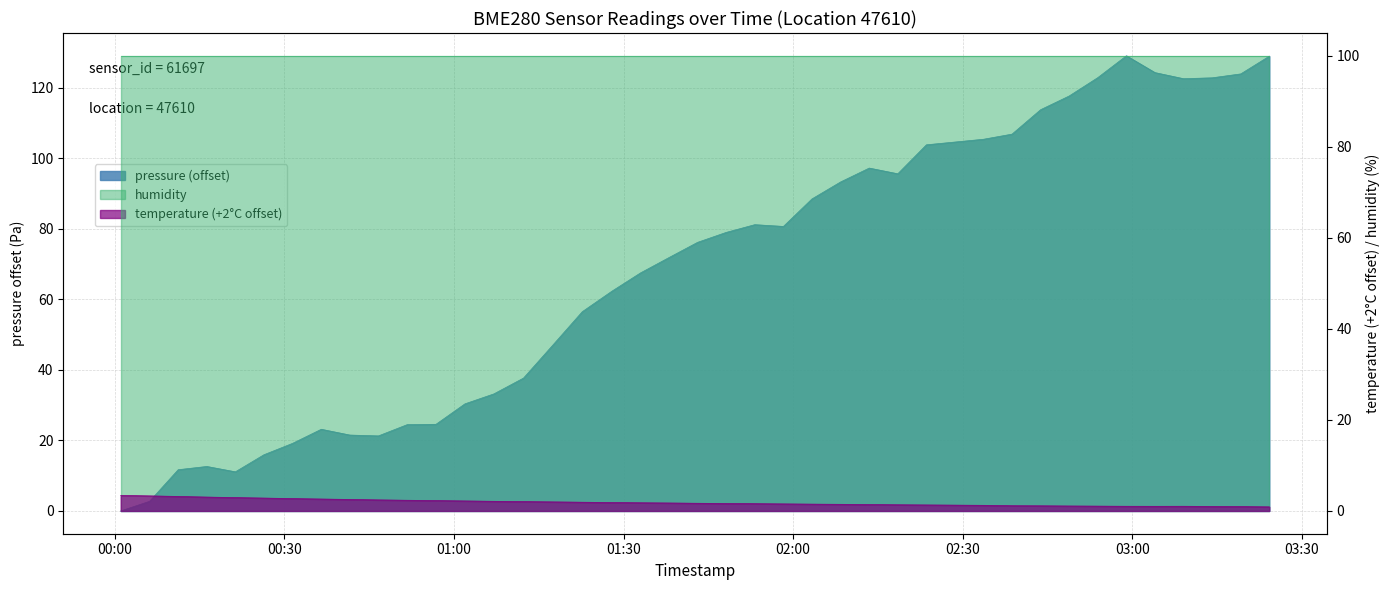

Which category has the highest value across all series?

2023-04-03T02:58:58